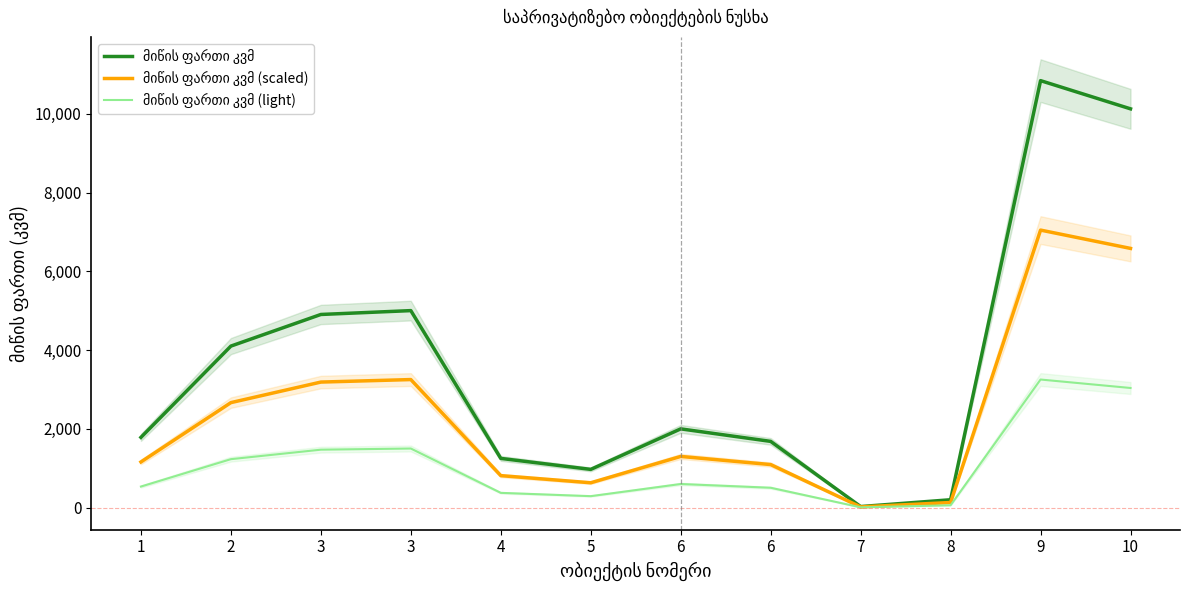

Rank the series at 10 from lowest to highest value.

მიწის ფართი კვმ (light), მიწის ფართი კვმ (scaled), მიწის ფართი კვმ